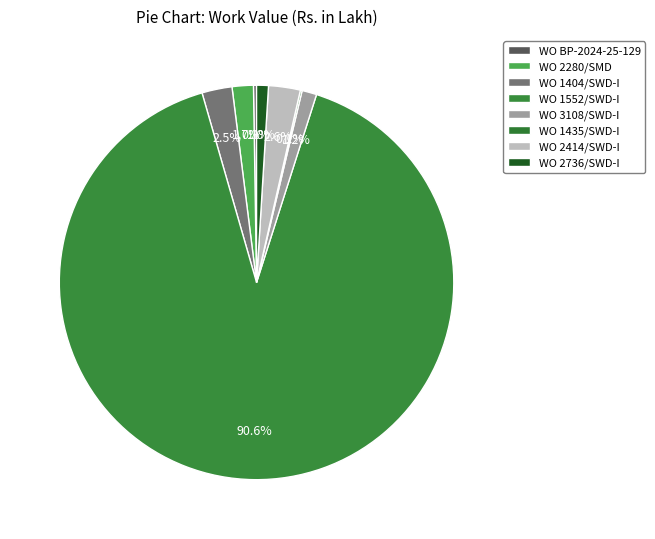

Which slice is the largest?

WO 1552/SWD-I